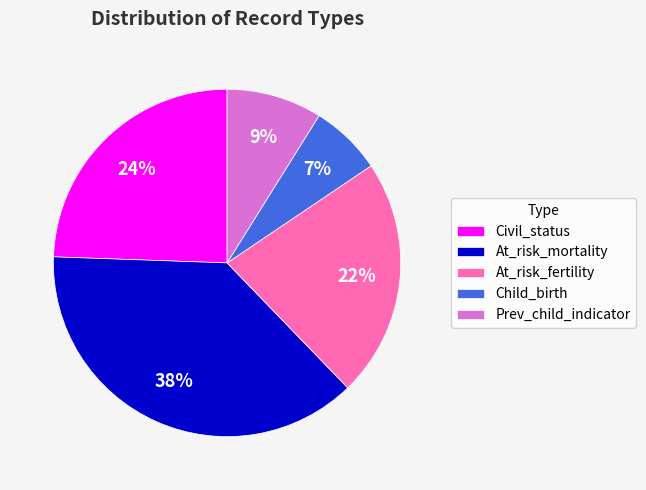

To the nearest percent, what portion does At_risk_mortality represent?

38%